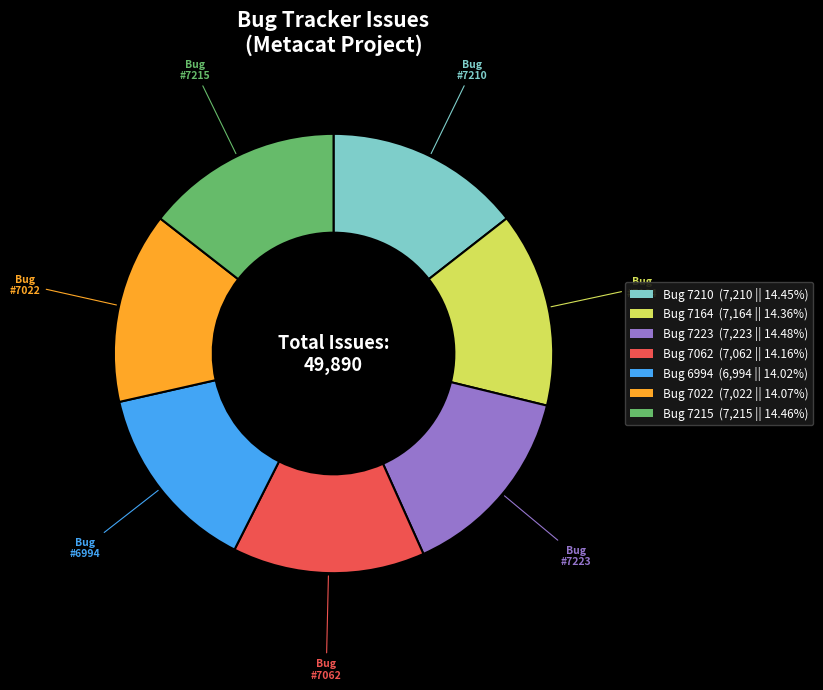

Approximately how many times larger is the value at Bug 7215 (7,215 || 14.46%) compared to Bug 7022 (7,022 || 14.07%)?

1.0